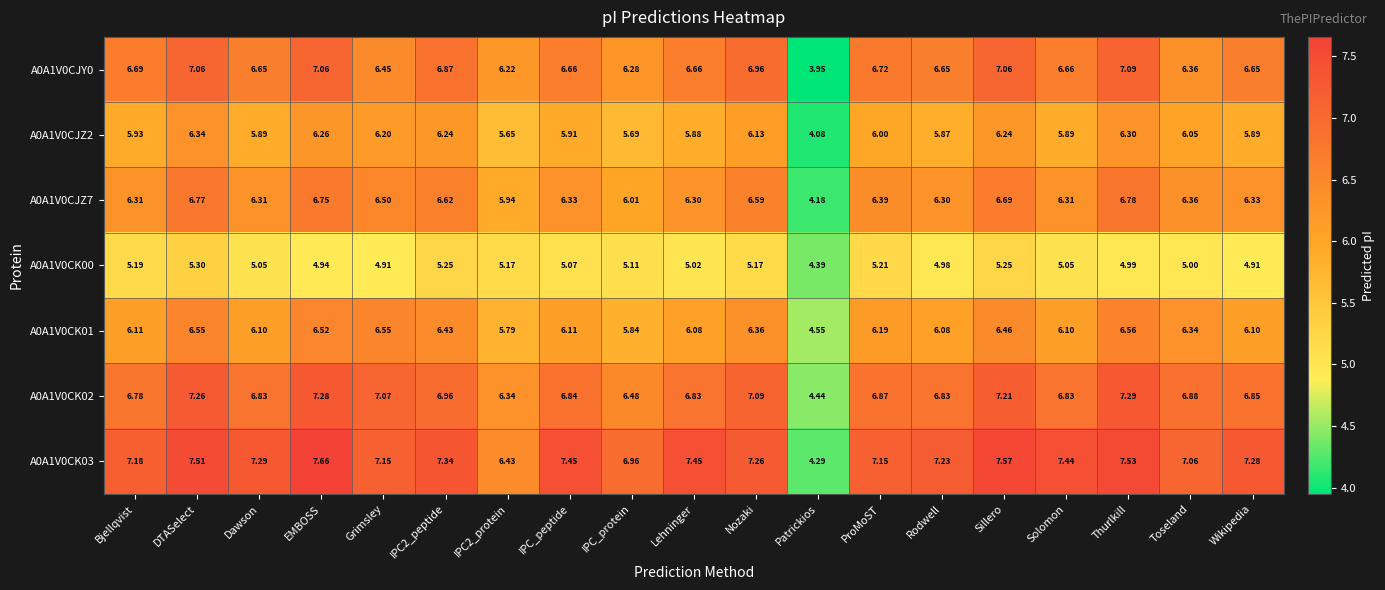

Is the value of A0A1V0CK00 at Sillero greater than the value of A0A1V0CK02 at Solomon?

No